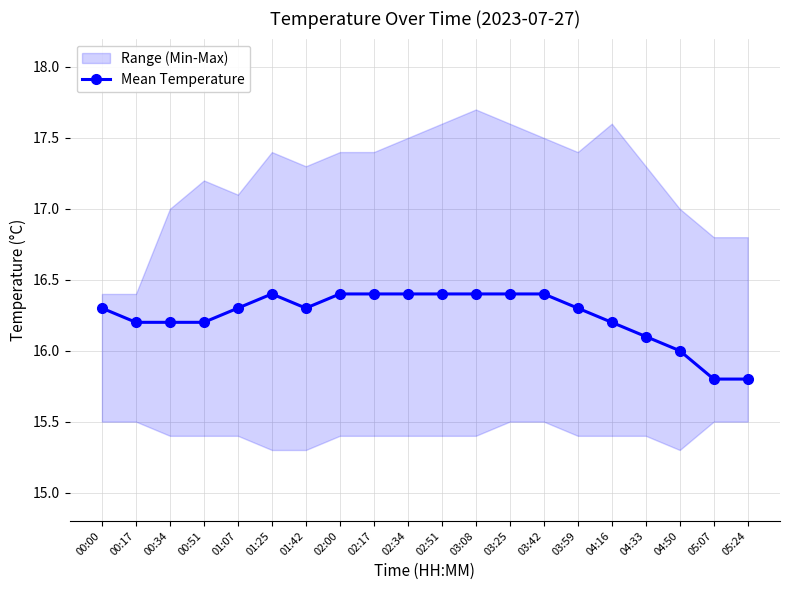

Between 01:07 and 03:59, which is larger?

01:07